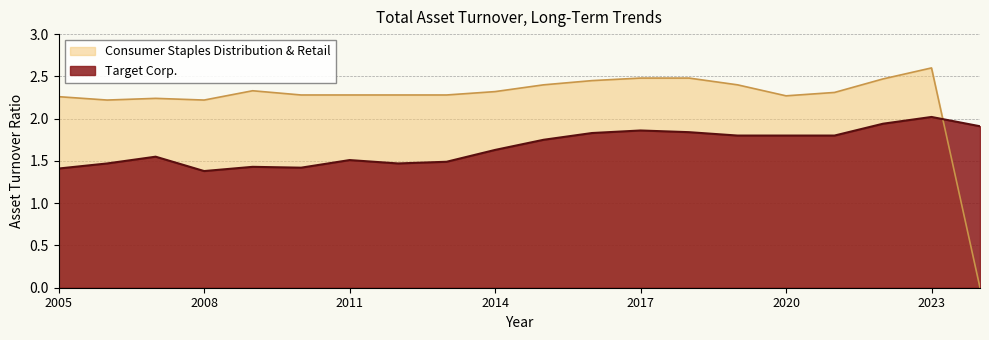

At which label does Consumer Staples Distribution & Retail first exceed 2?

2005